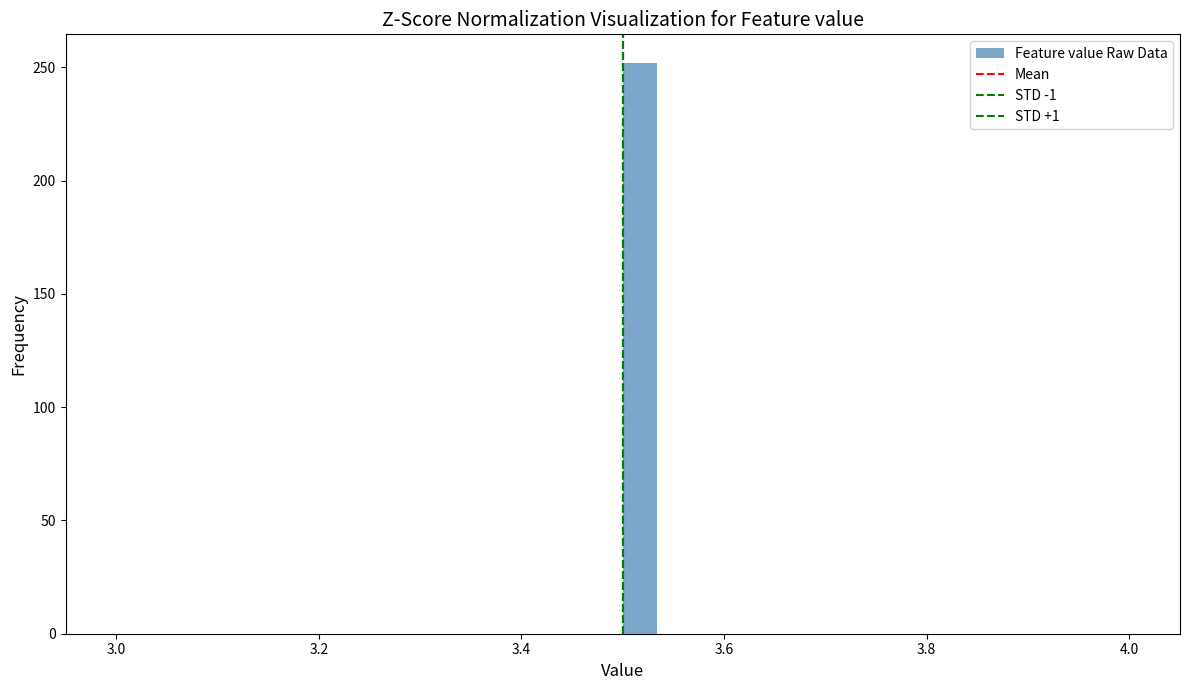

Around what value on the x-axis is the tallest bar? Give the approximate position of its centre, as read against the axis.

3.52